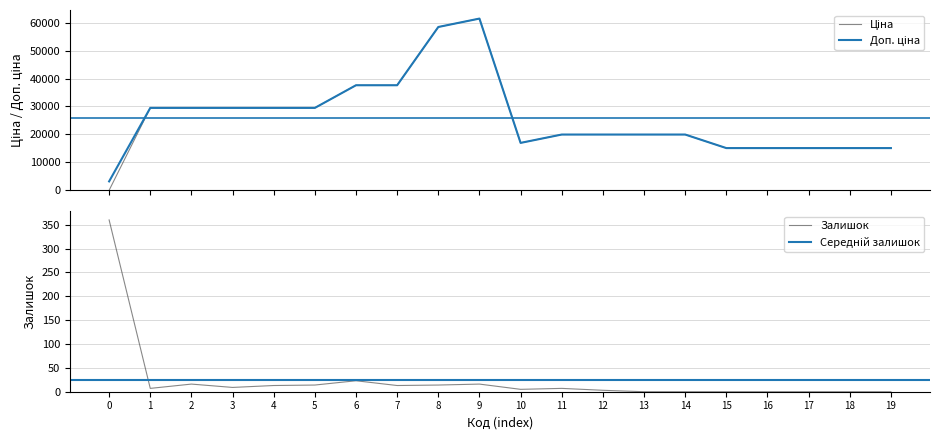

What is the lowest value of the Доп. ціна series?

3205.0